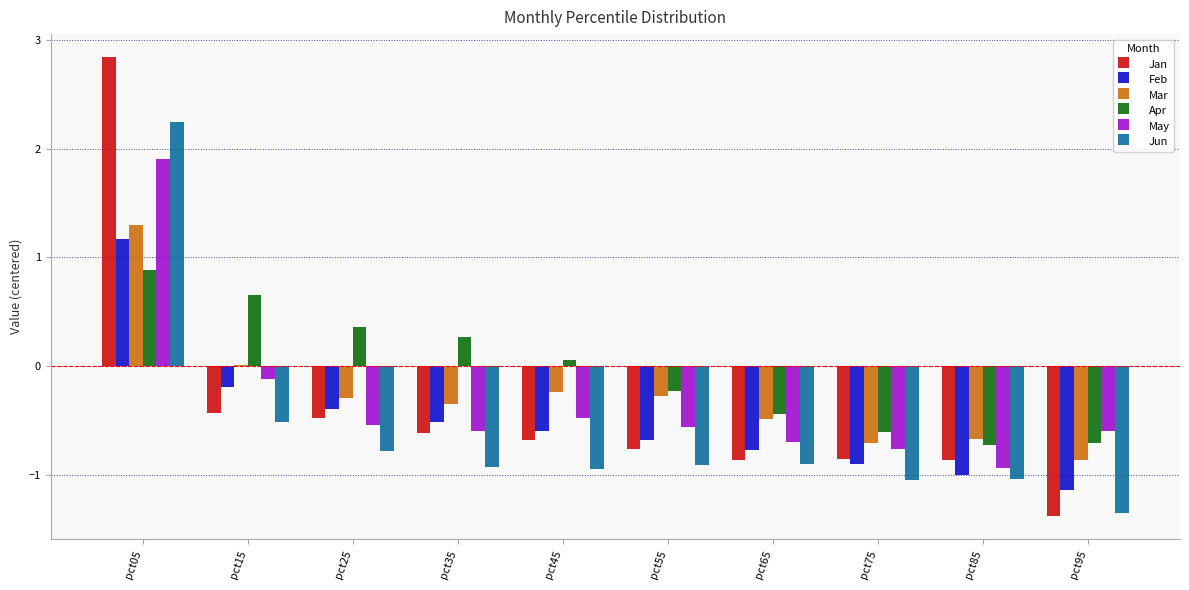

At which category is the sum across all series the highest?

pct05